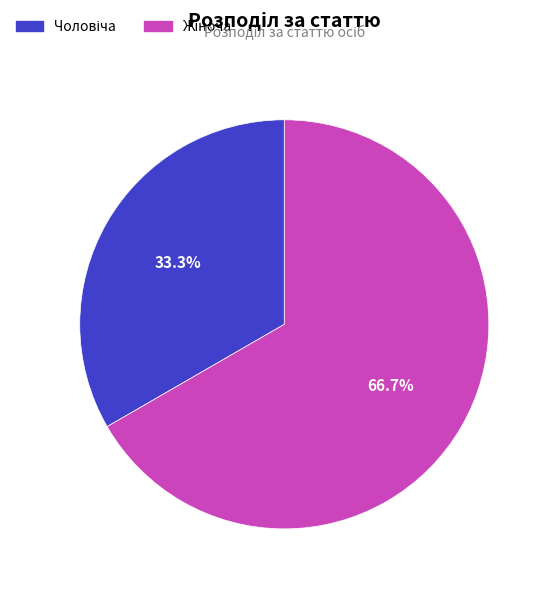

Is there any slice that represents more than half of the pie?

Yes